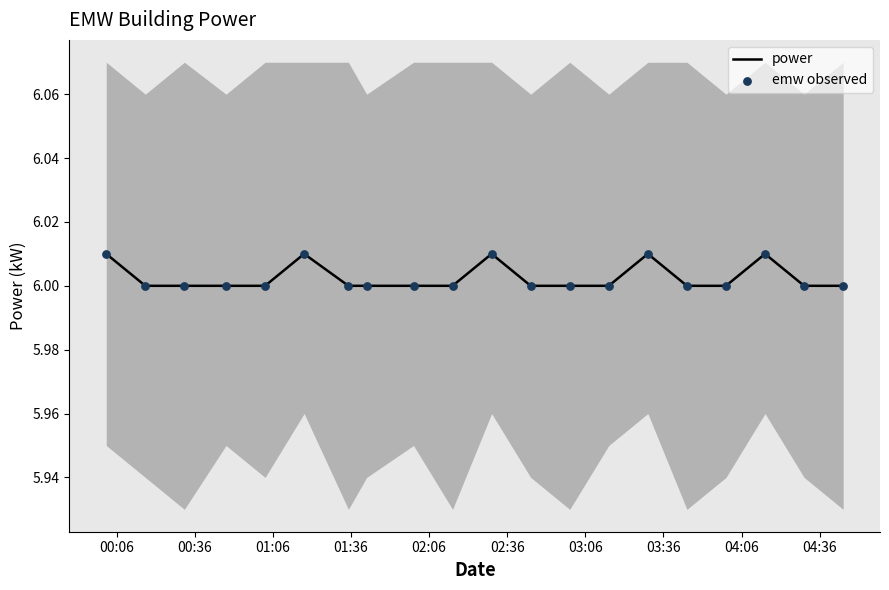

At which category is the sum across all series the highest?

00:06